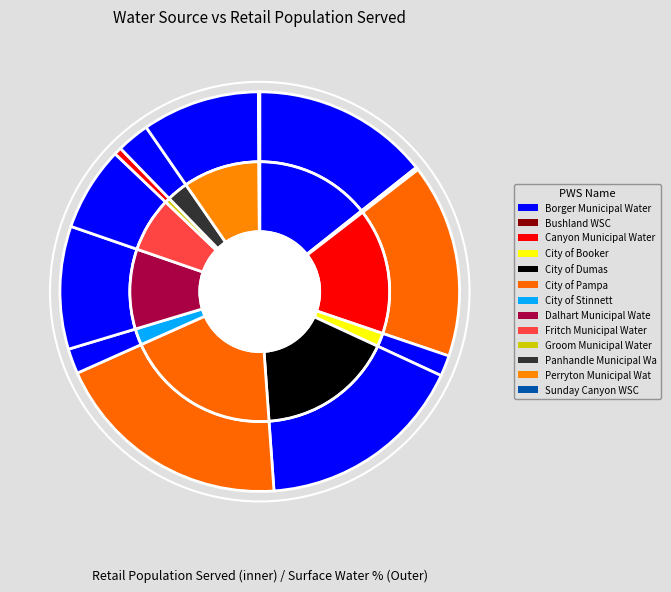

Combined, what portion of the pie is City of Stinnett and Groom Municipal Water System?

2.6%